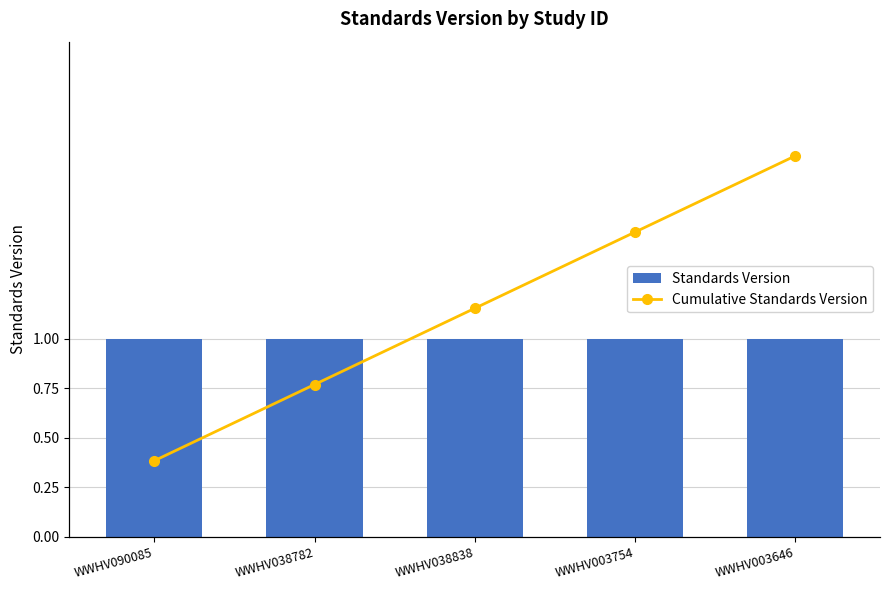

What are all the series names shown in the legend?

Standards Version, Cumulative Standards Version